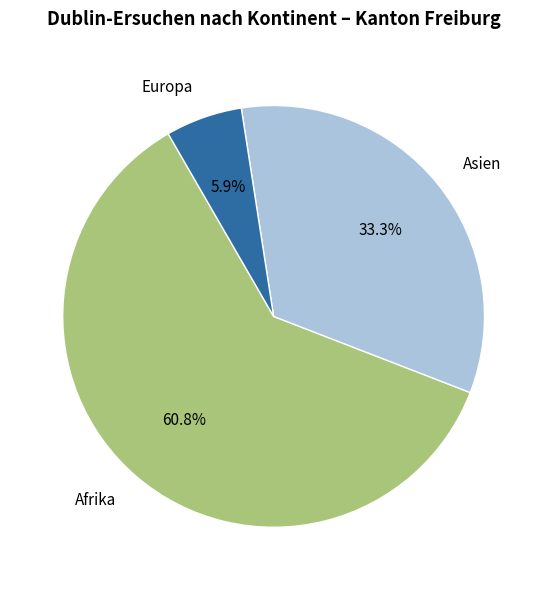

Combined, what portion of the pie is Afrika and Europa?

66.7%